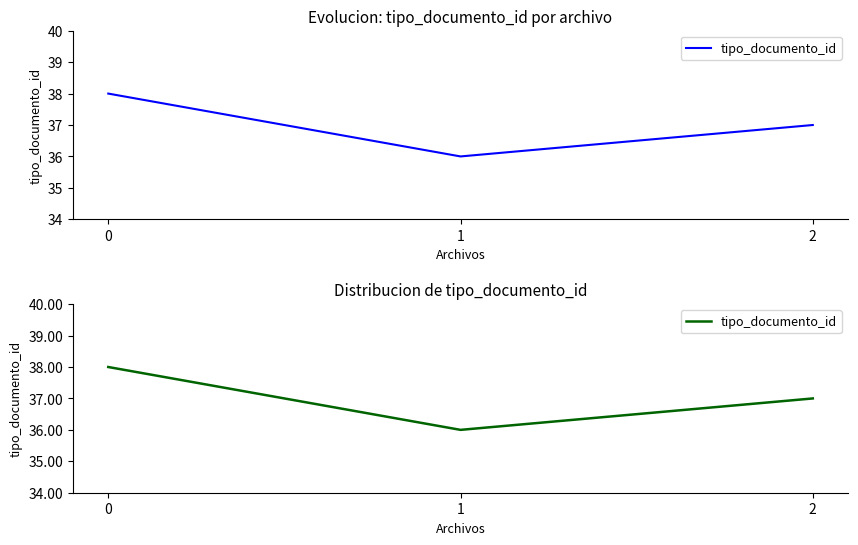

What is the difference between the maximum and second lowest values?

1